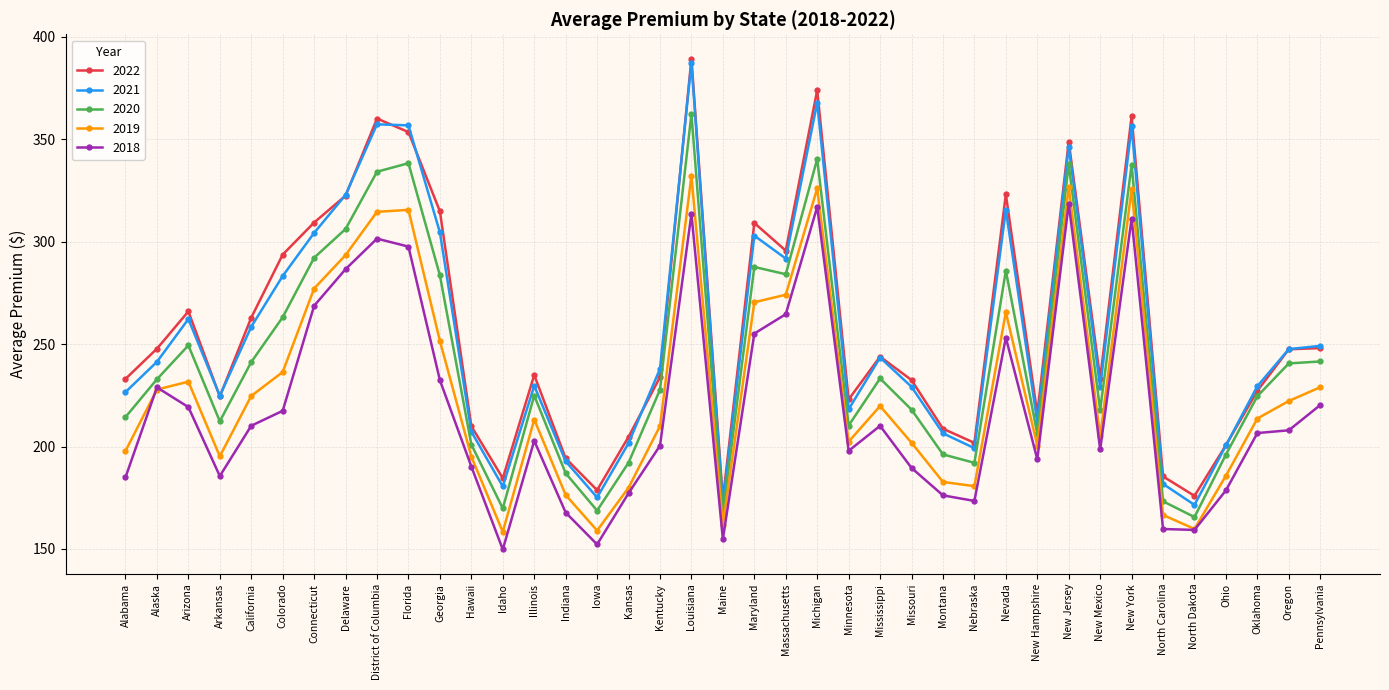

At which category does 2018 reach its first local valley?

Arkansas